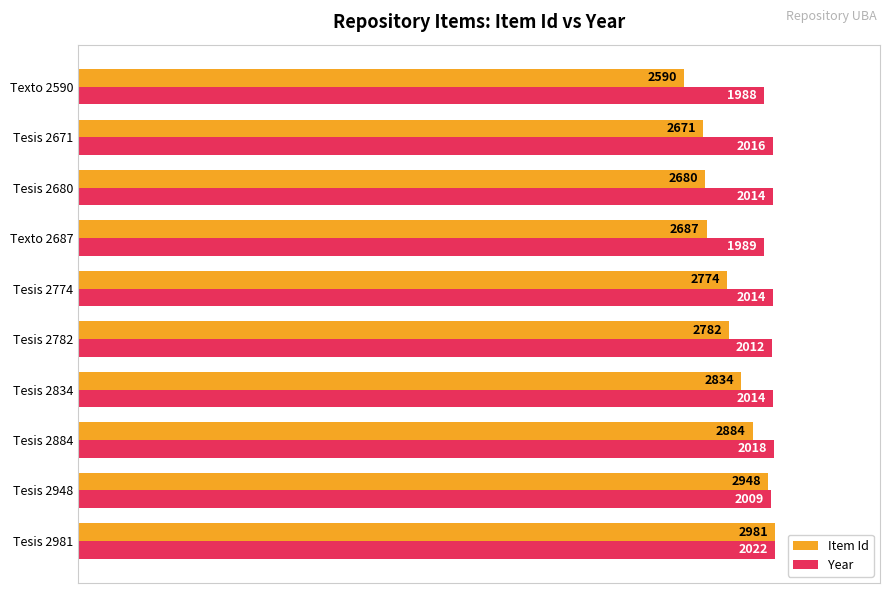

What are all the series names shown in the legend?

Item Id, Year